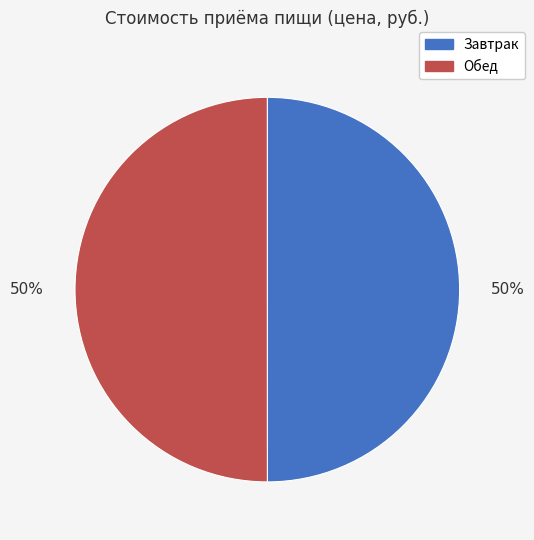

Combined, do Завтрак and Обед account for over 50%?

Yes